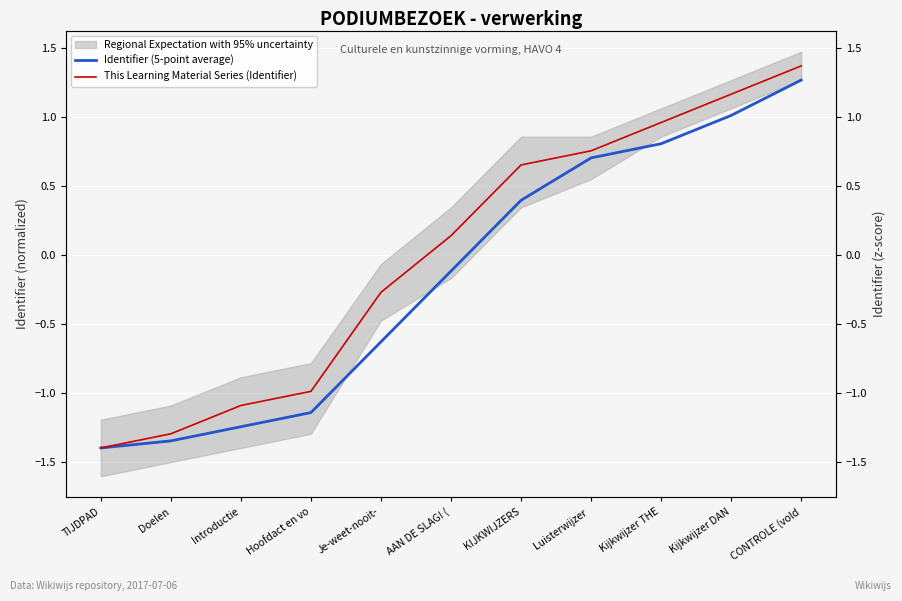

Between KIJKWIJZERS and CONTROLE (vold, which is larger?

CONTROLE (vold